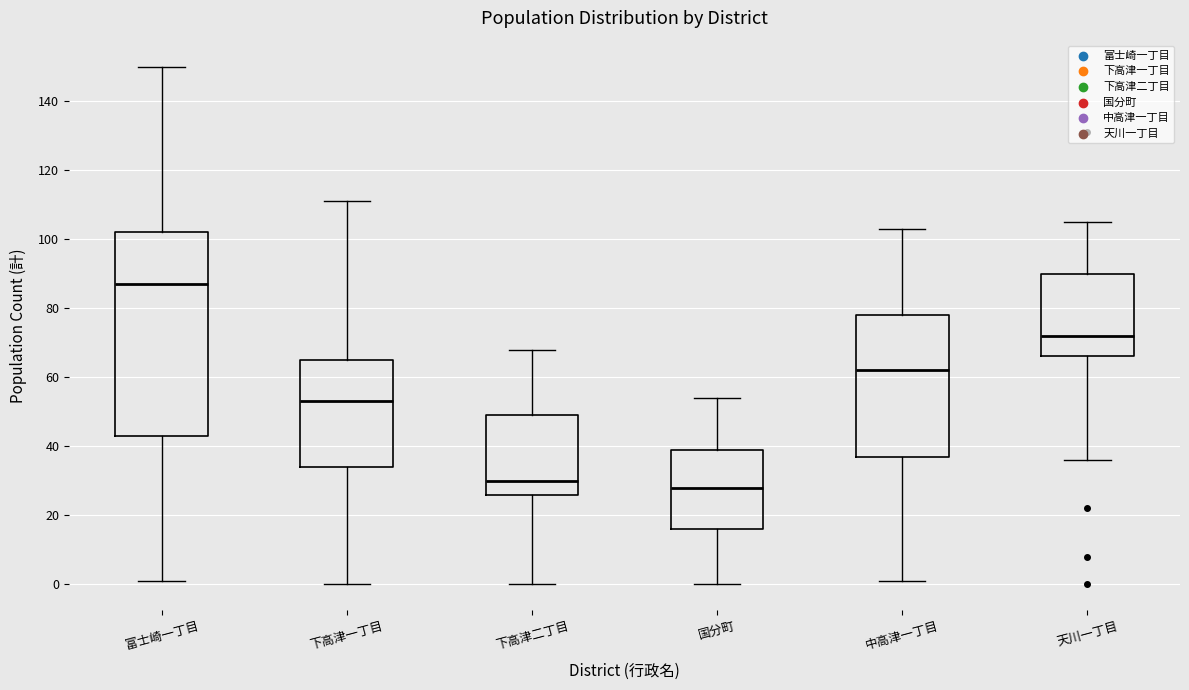

Where does the median line of the box for 下高津二丁目 sit on the y-axis? The values are not printed on the chart, so give them approximately, as read against the axis.

30